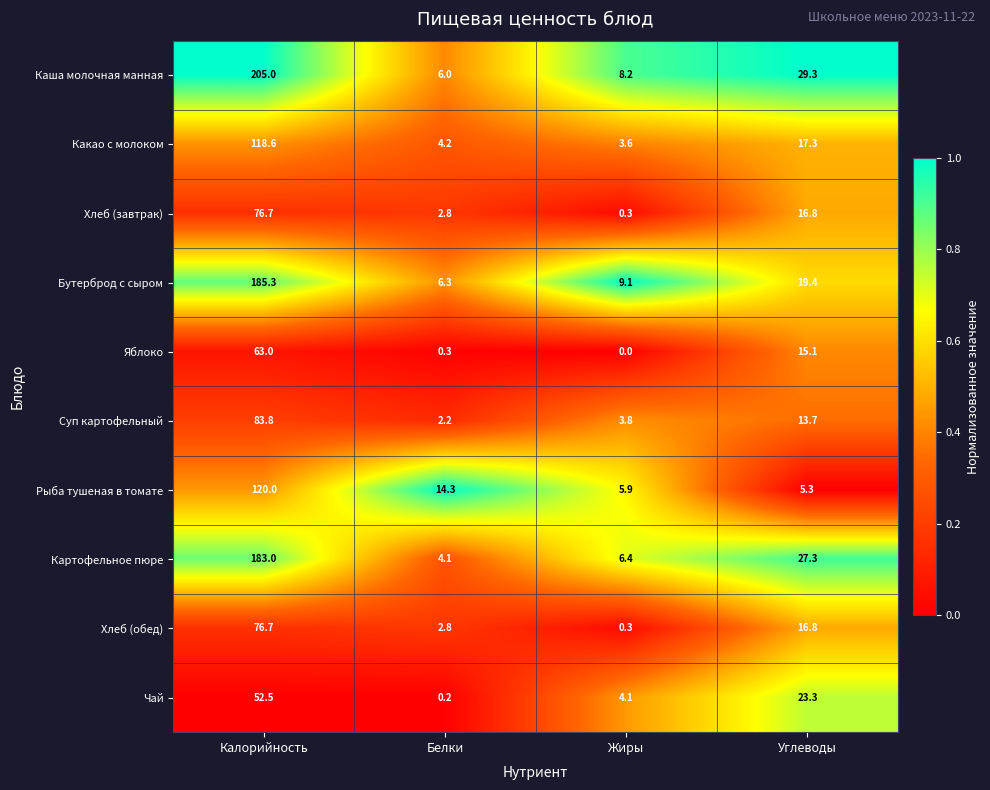

List the labels in order of Яблоко value, smallest first.

Жиры, Белки, Углеводы, Калорийность